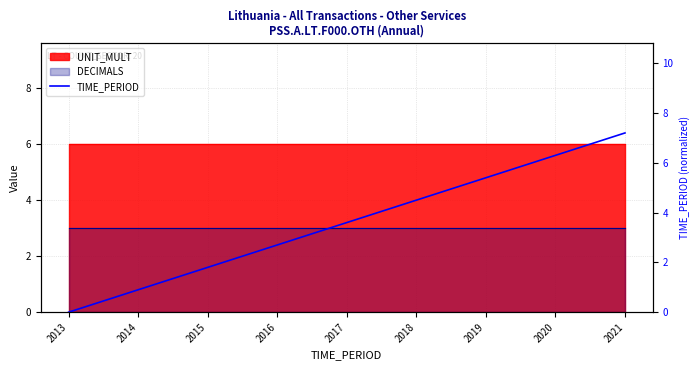

Where does the data first go above 3?

2017